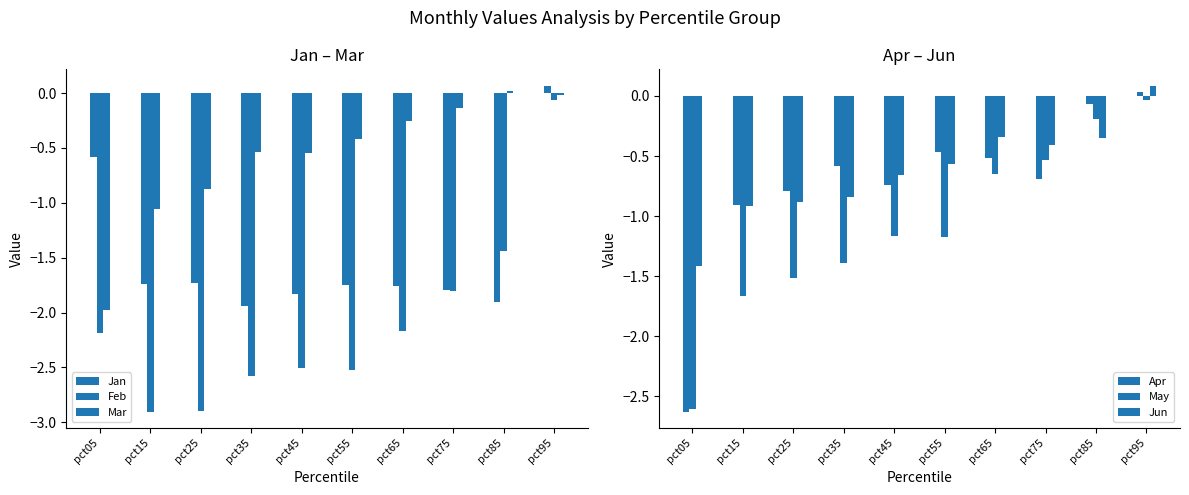

The May series shows -1.5 at pct25. True or false?

True